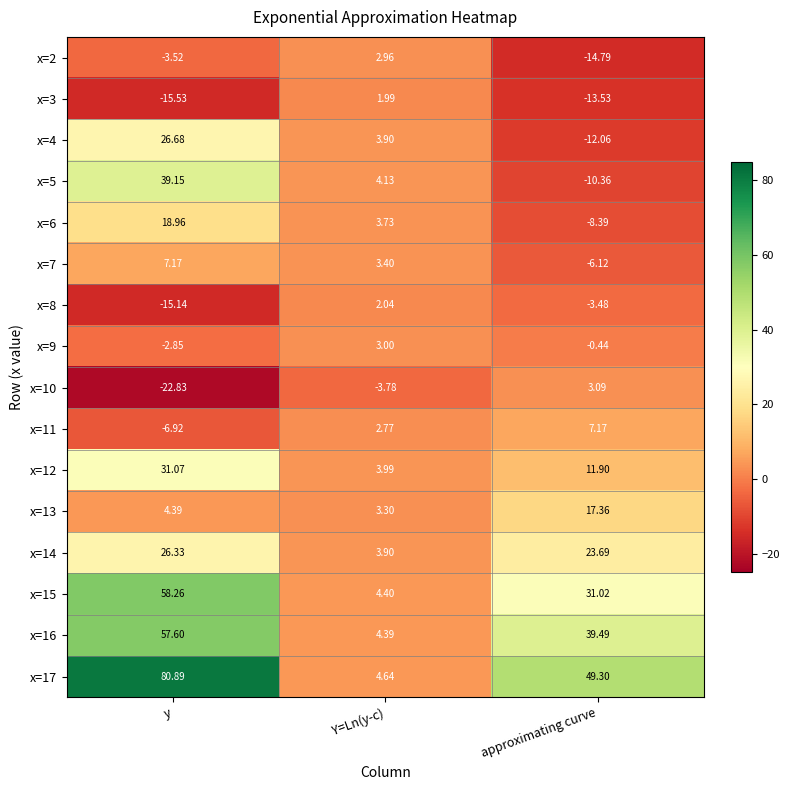

At which category does the chart reach its minimum across all series?

y